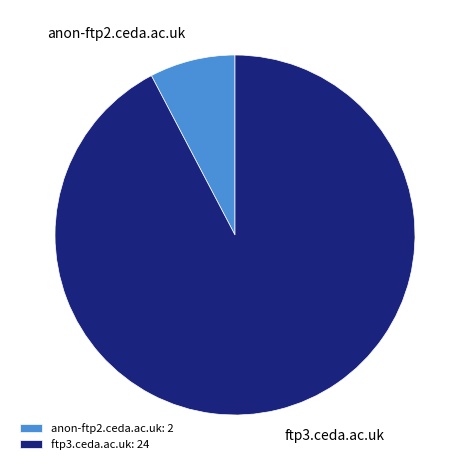

Count the number of slices in the pie.

2